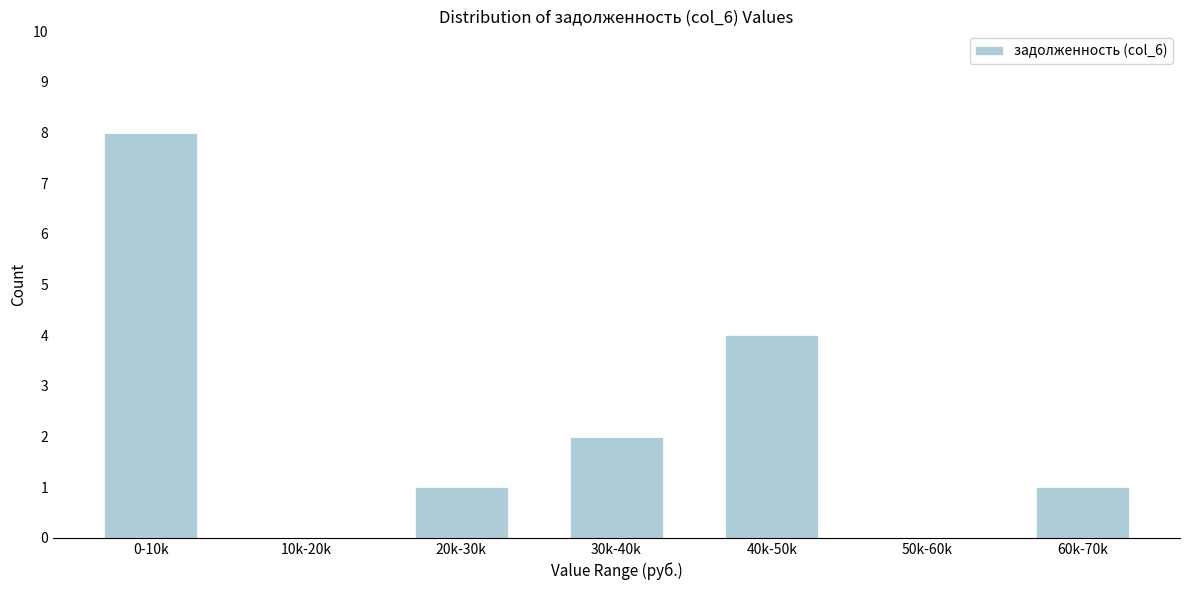

Reading left to right, what are all the values shown in this chart?

0-10k=8	10k-20k=0	20k-30k=1	30k-40k=2	40k-50k=4	50k-60k=0	60k-70k=1